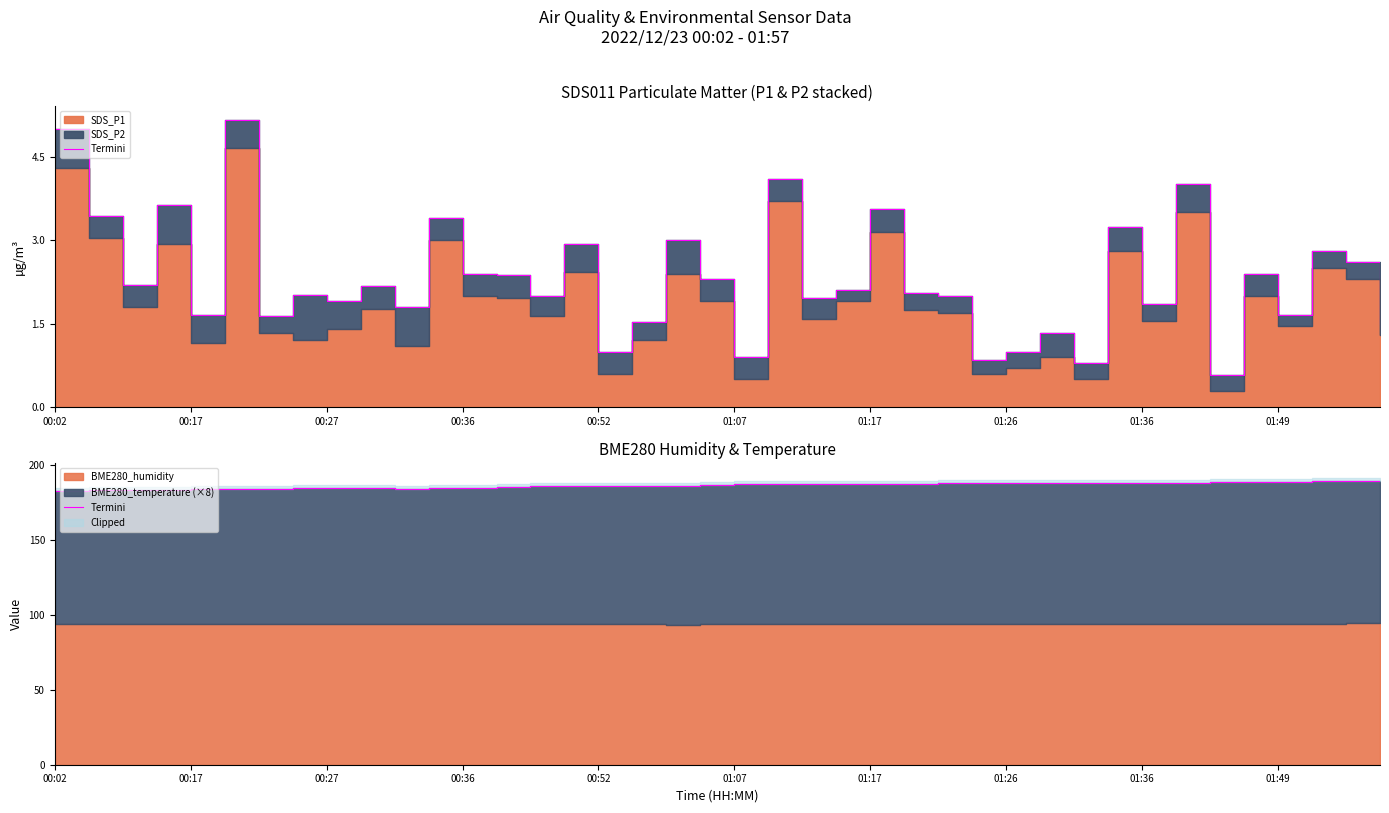

Reading left to right, extract all data points from this chart.

182.8	183.2	182.9	183.3	183.7	184.0	184.1	184.2	184.2	184.3	184.1	184.5	184.7	185.3	185.6	185.7	185.8	186.1	186.1	186.5	187.0	187.0	187.0	187.2	187.2	187.2	187.5	187.8	187.9	188.1	188.1	188.1	187.9	188.0	188.5	188.7	188.8	188.8	189.0	189.4